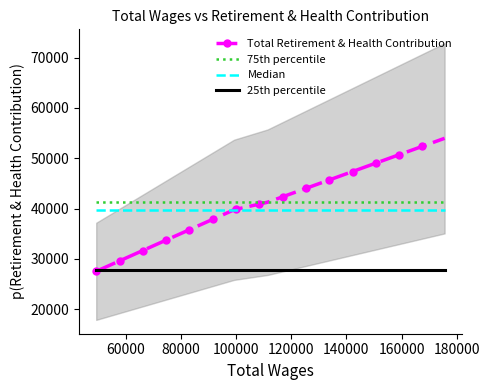

True or false: 75th percentile and 25th percentile cross at least once.

False